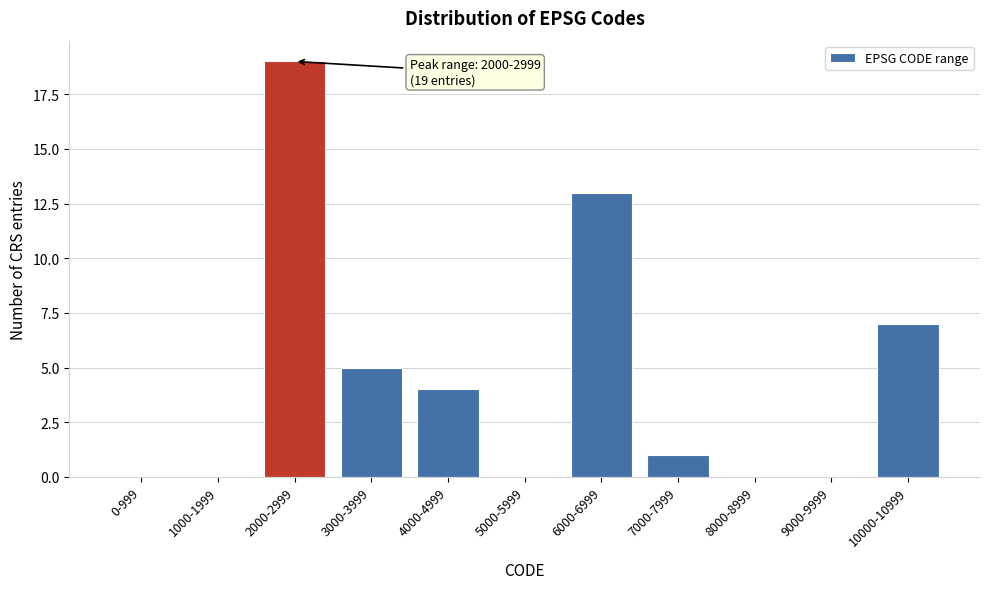

Reading right to left, list all the values displayed in this chart.

10000-10999=7	9000-9999=0	8000-8999=0	7000-7999=1	6000-6999=13	5000-5999=0	4000-4999=4	3000-3999=5	2000-2999=19	1000-1999=0	0-999=0